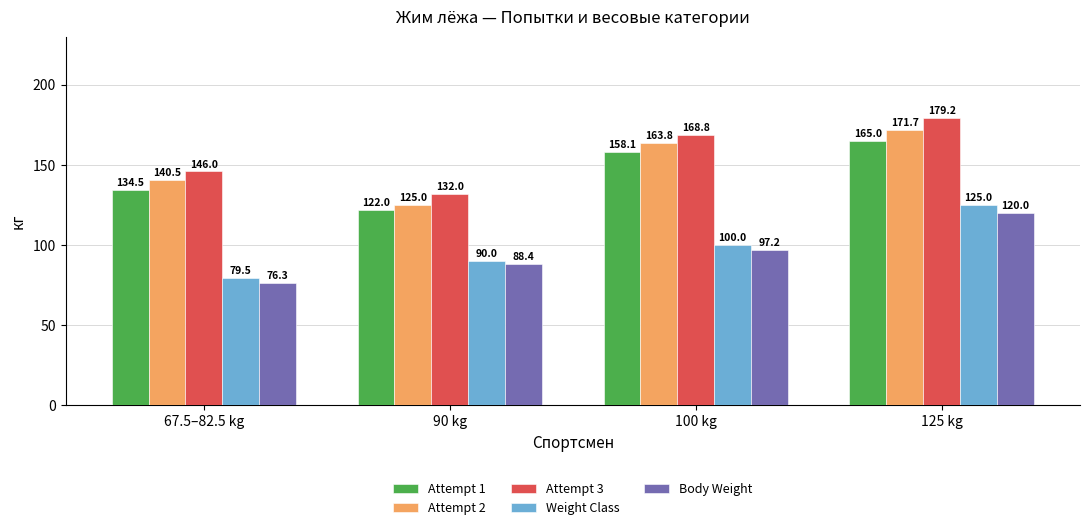

What value does the Body Weight series have at 100 kg?

97.2